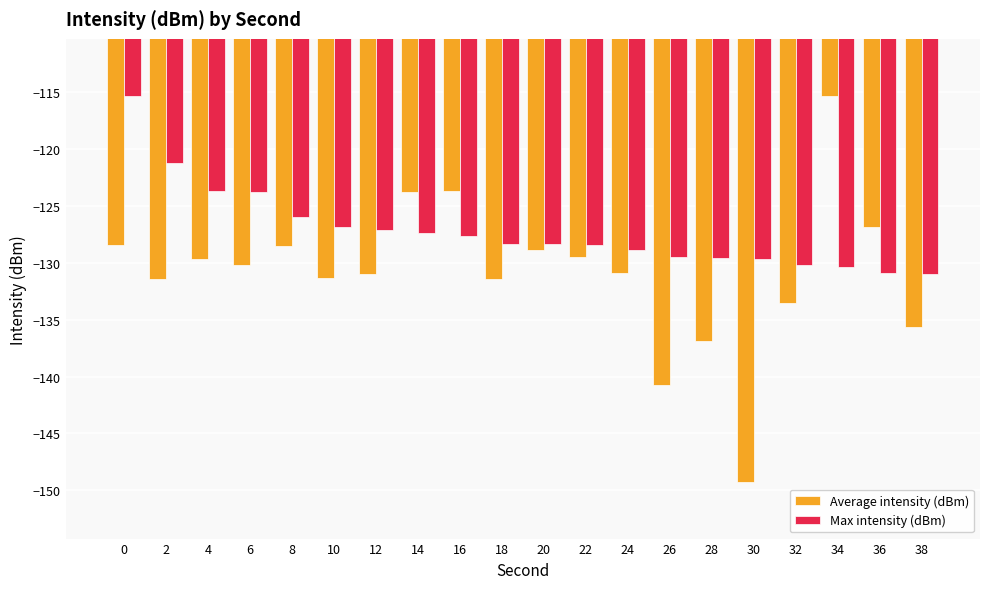

Rank the series by their average value, from highest to lowest.

Max intensity (dBm), Average intensity (dBm)